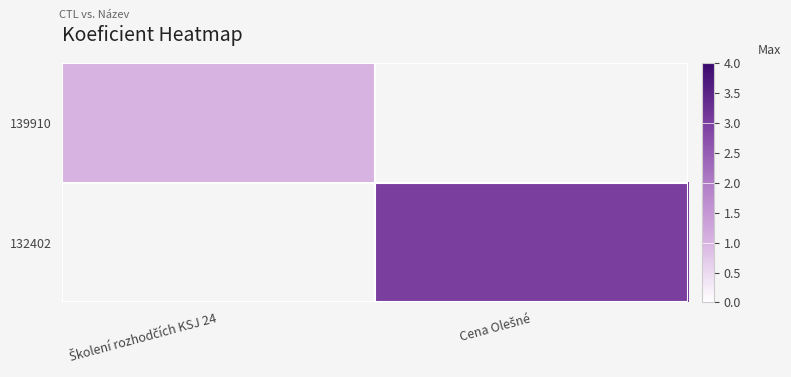

Between Cena Olešné and Školení rozhodčích KSJ 24, which is larger?

Školení rozhodčích KSJ 24